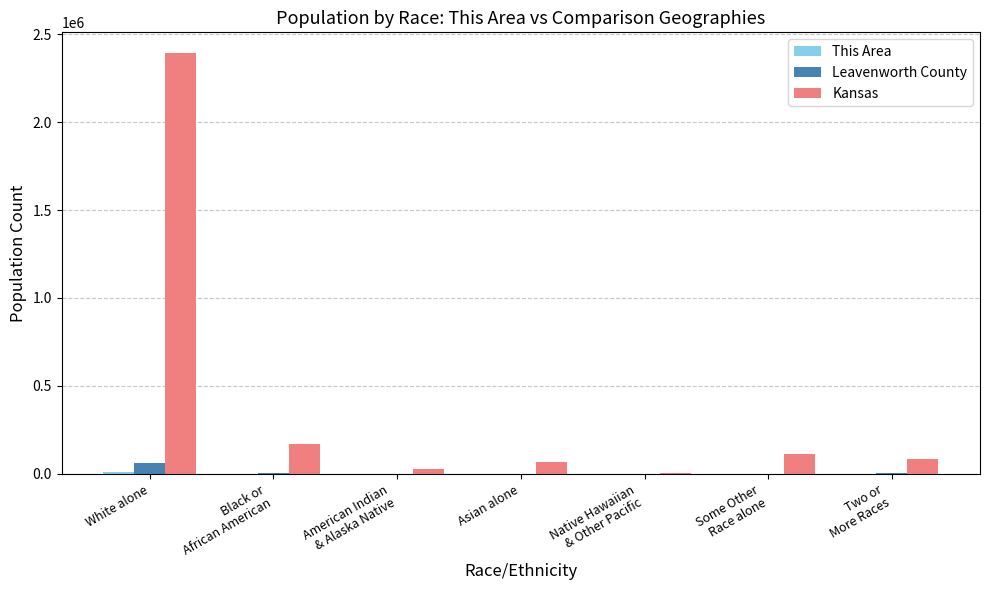

What is the maximum value shown in the chart?

2391044